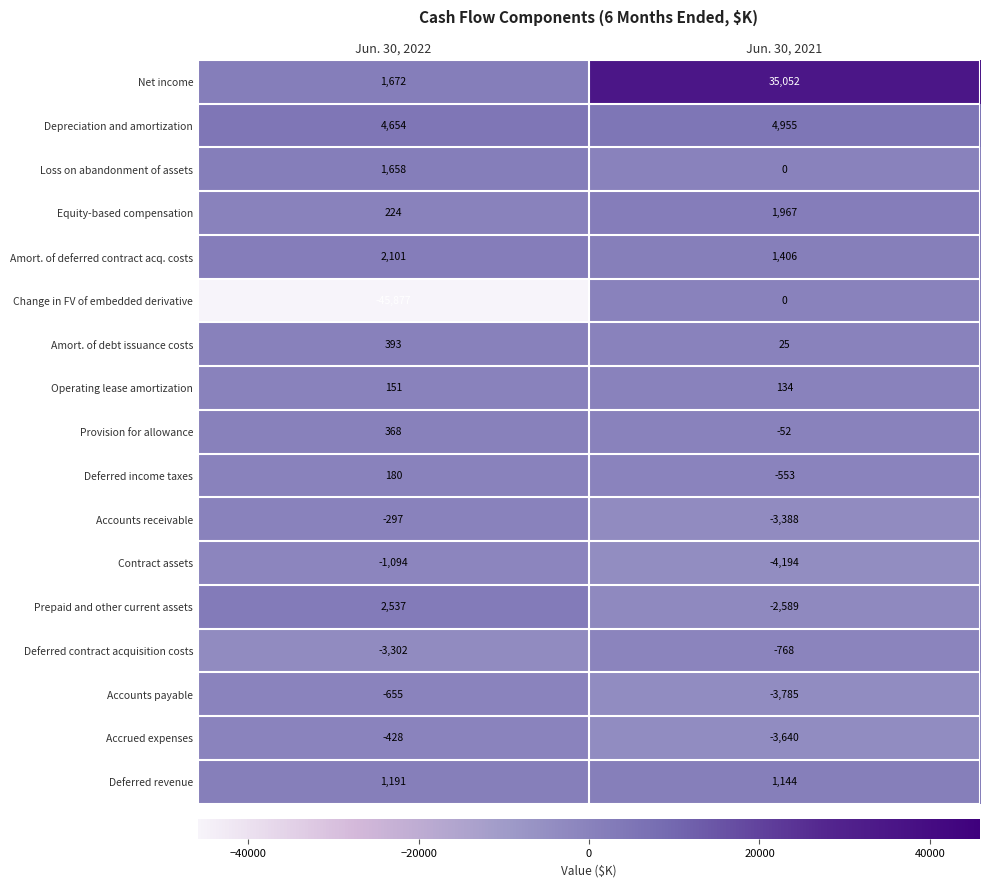

What is the approximate value of Prepaid and other current assets at Jun. 30, 2021?

-2589